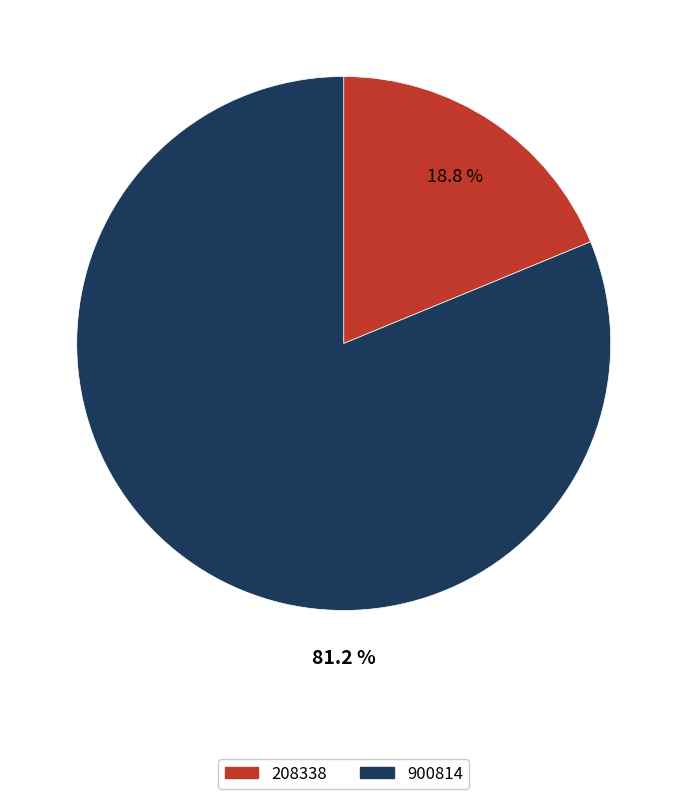

What percentage is the 900814 slice, to the nearest percent?

81%